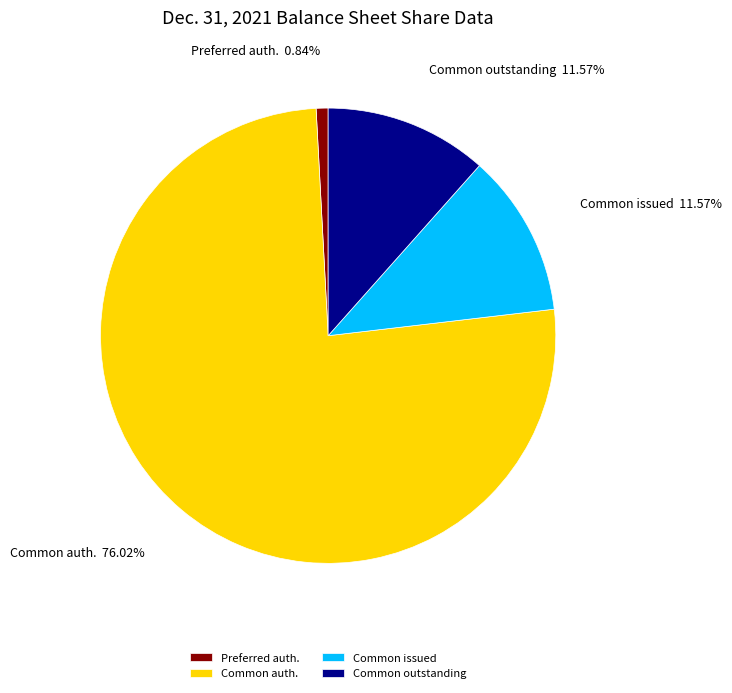

Which slice represents more than half of the pie?

Common auth.